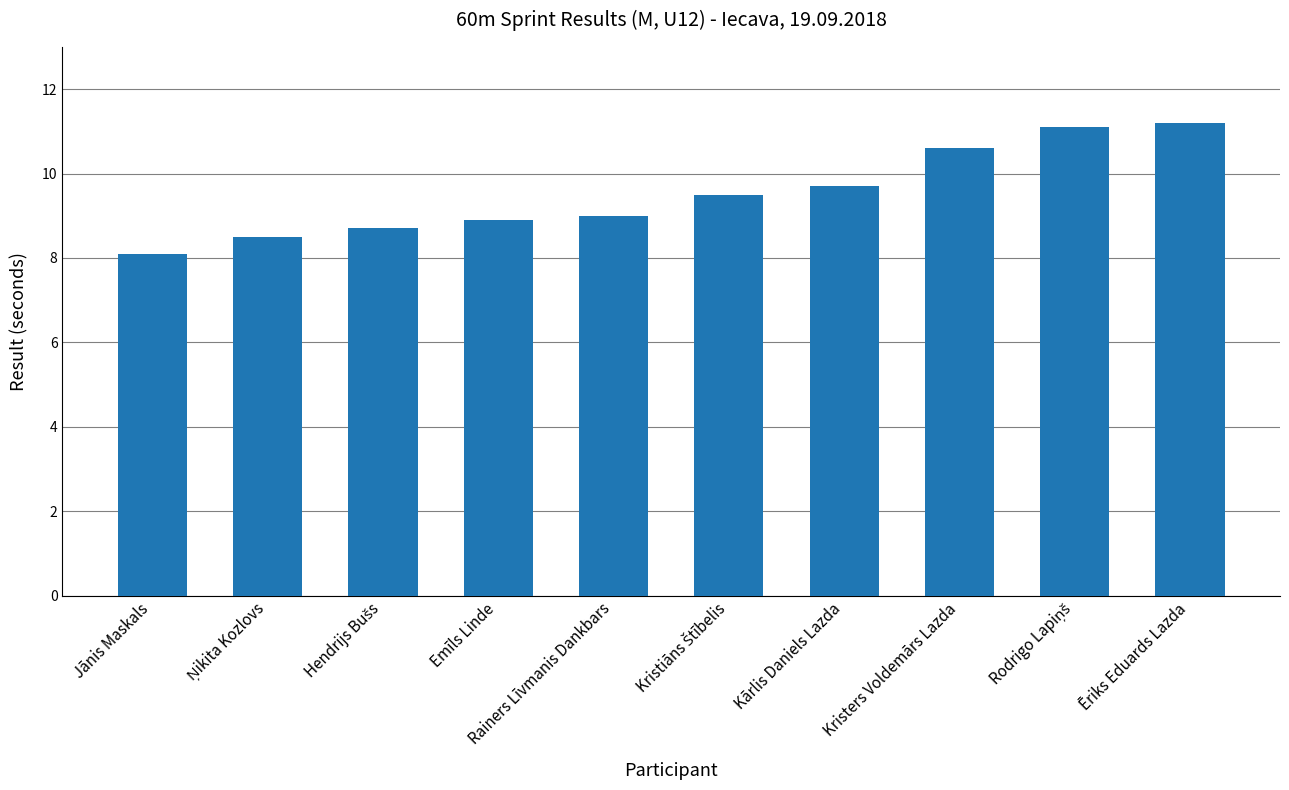

Count the number of categories in the chart.

10